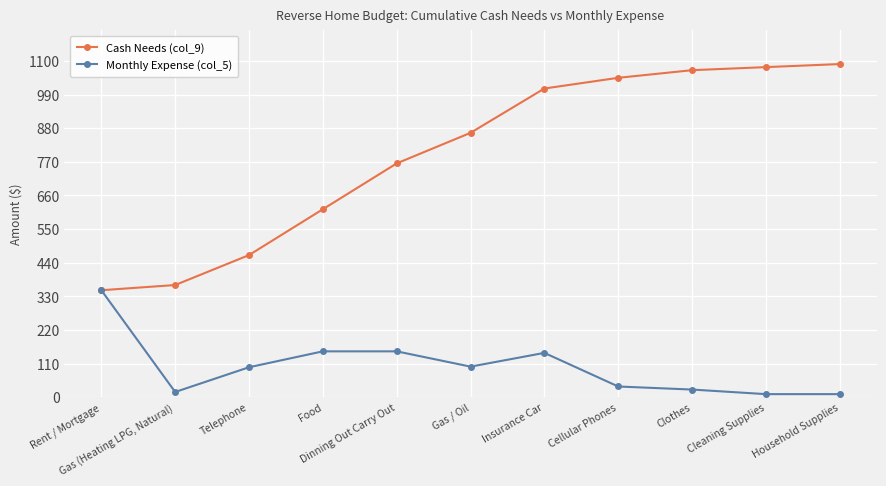

The Monthly Expense (col_5) series shows 98 at Telephone. True or false?

True